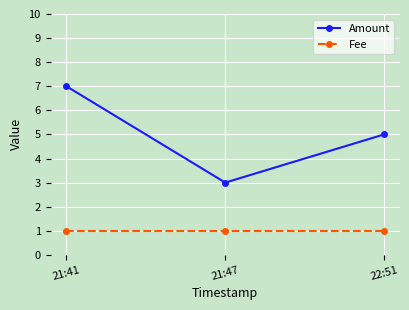

Which series has the largest total across all categories?

Amount